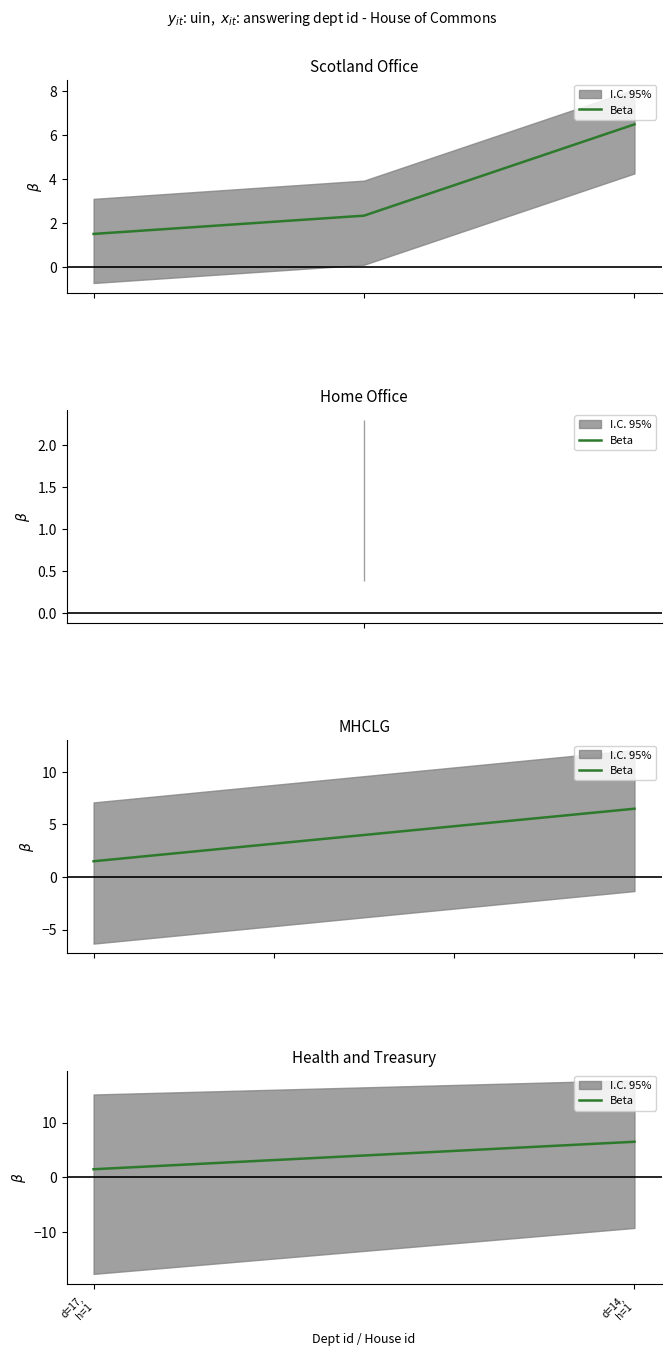

List the labels in order of value, largest first.

d=14,
h=1, d=17,
h=1